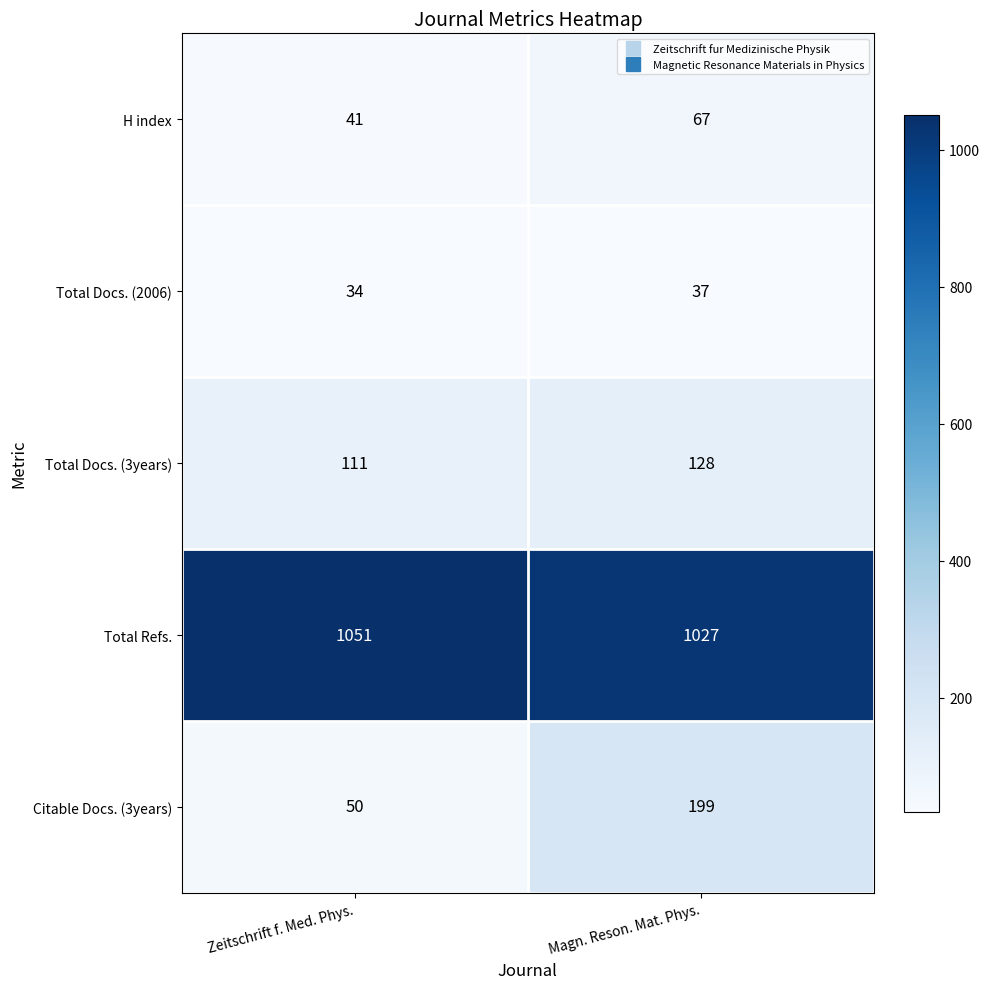

True or false: Citable Docs. (3years) has a value of 199 at Magn. Reson. Mat. Phys..

True